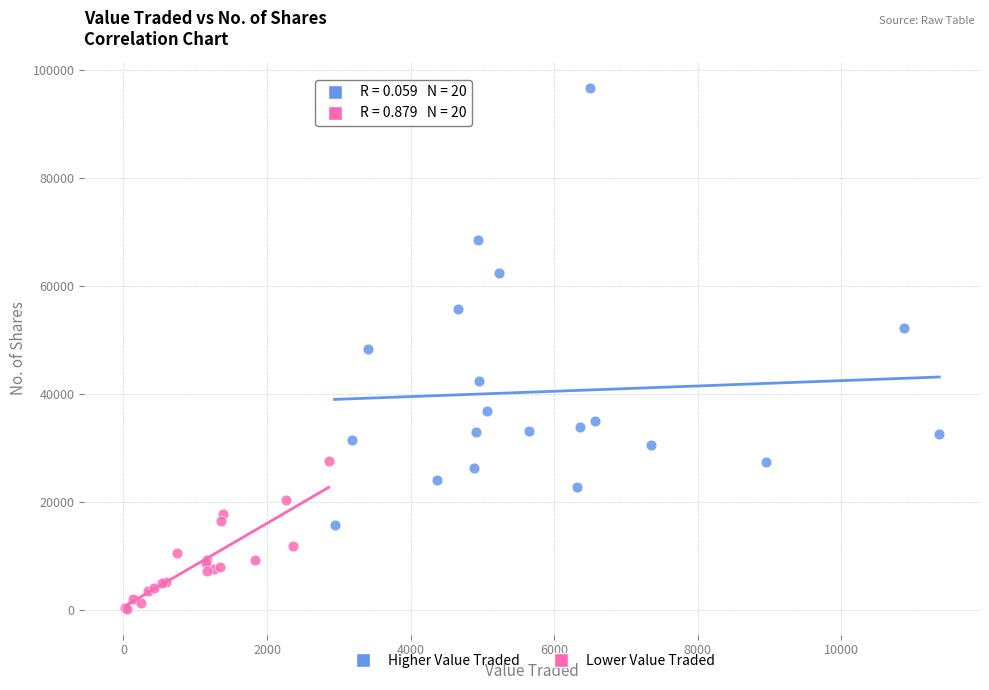

Which series has the widest spread of Y values?

Higher Value Traded